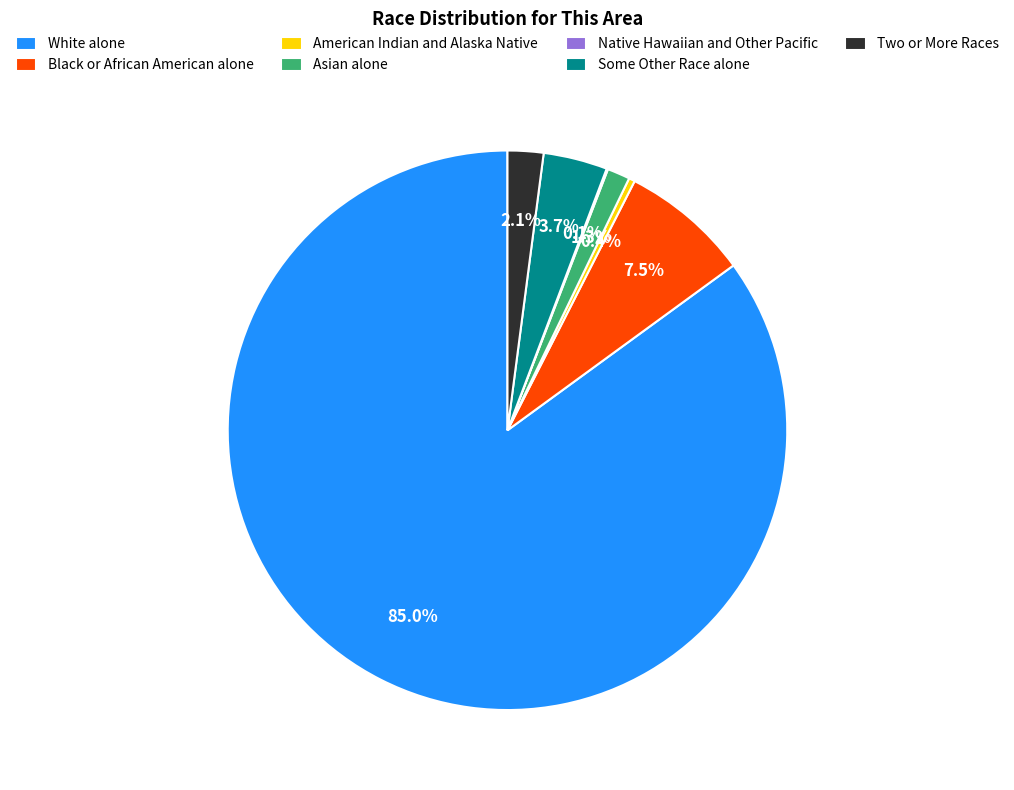

To the nearest percent, what is the combined percentage of Black or African American alone and Asian alone?

9%